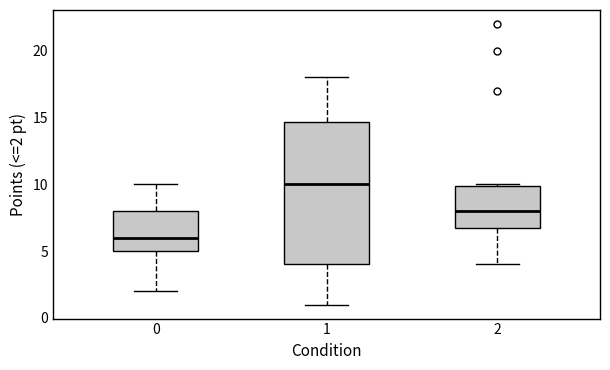

Reading left to right, read every box against the y-axis: the position of its median line, the range the box covers, and the ends of its whiskers. The values are not printed on the chart, so give them approximately, as read against the axis.

0: median 6.0, box 5.0 to 8.0, whiskers 2.0 to 10.0
1: median 10.0, box 4.0 to 14.5, whiskers 1.0 to 18.0
2: median 8.0, box 6.5 to 10.0, whiskers 4.0 to 10.0